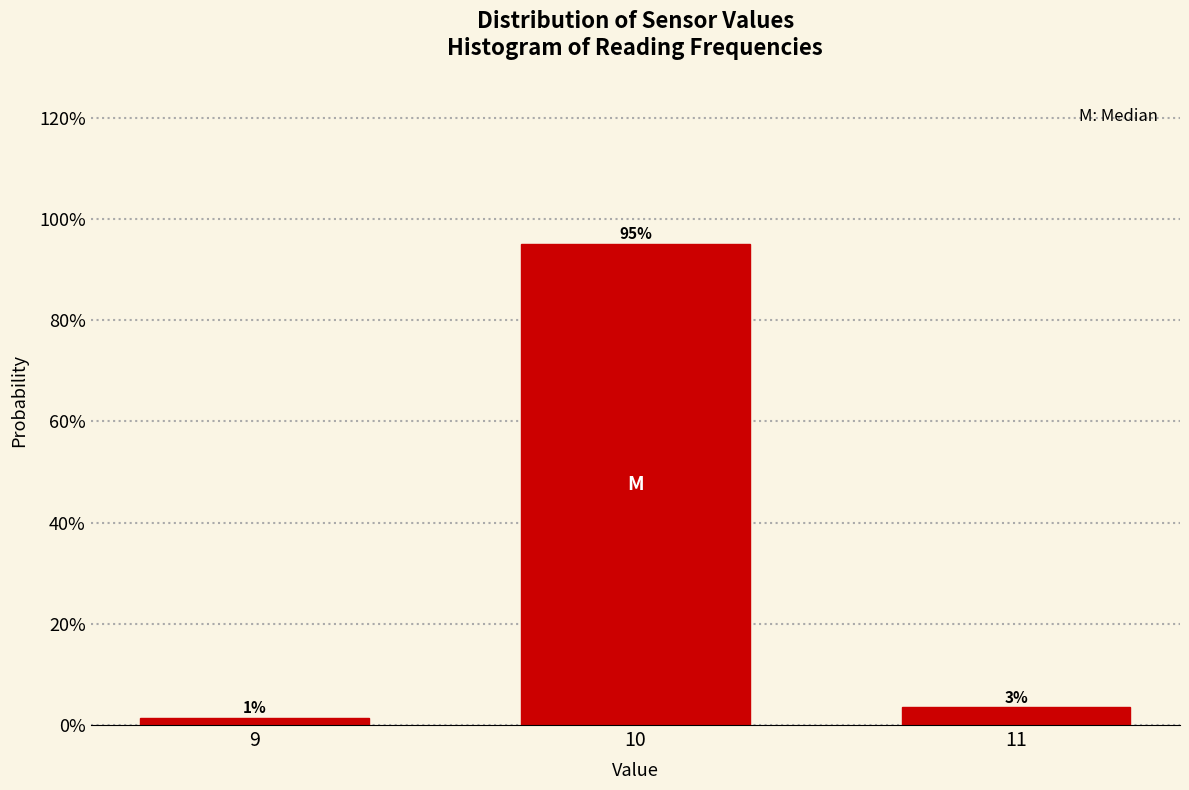

Does the chart contain any negative values?

No